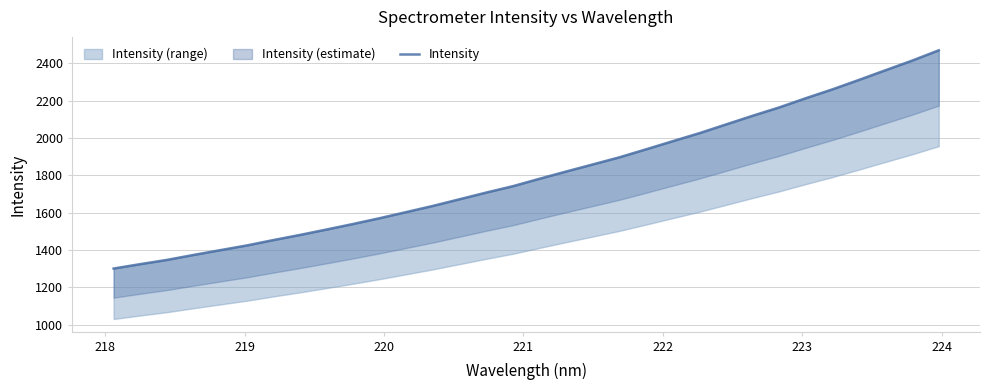

True or false: the data shows 3034.3 at 22.

False